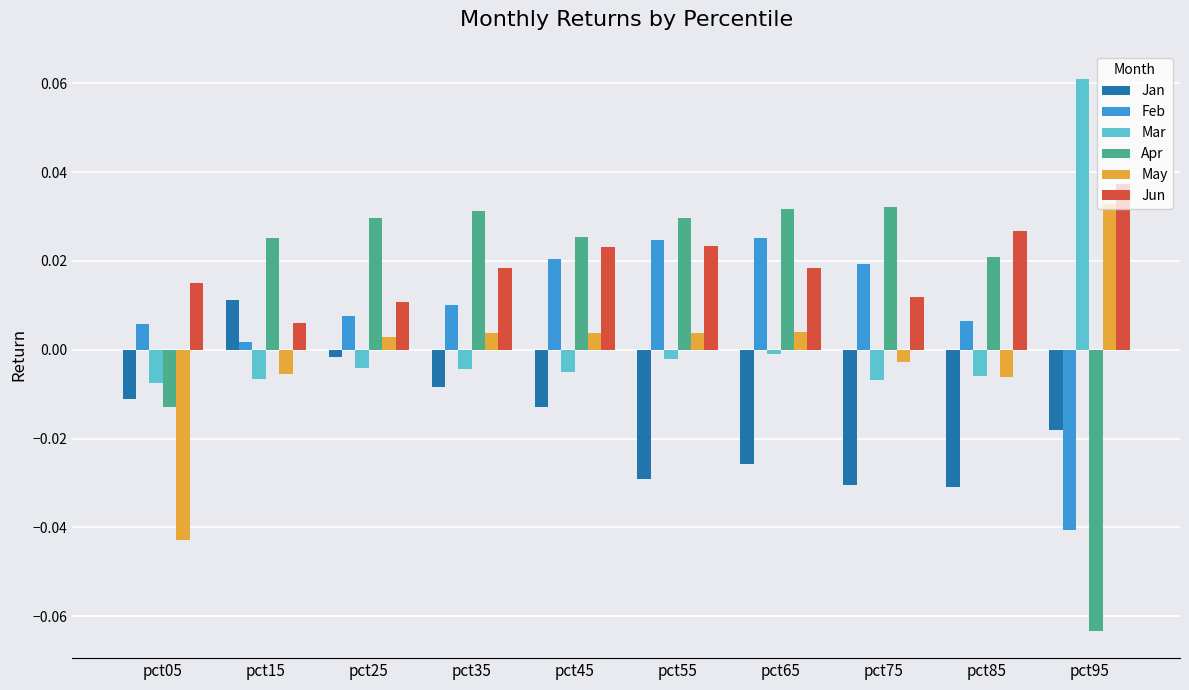

Is the value of Feb at pct95 greater than the value of May at pct75?

No